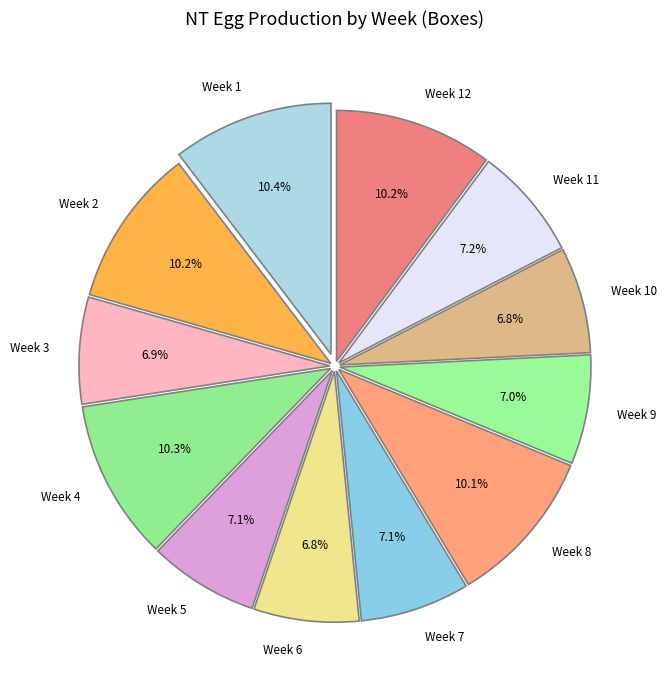

How many slices are in this pie chart?

12